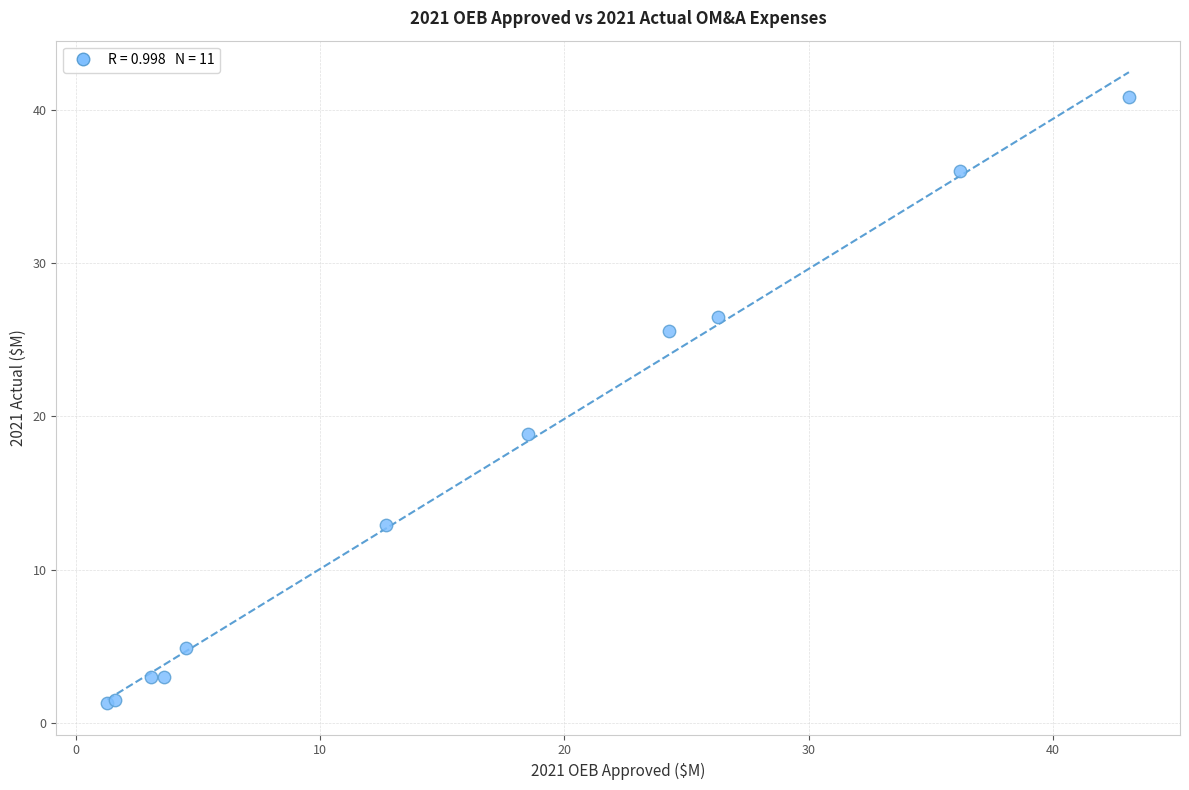

What Y value in the scatter plot is closest to 21?

18.9